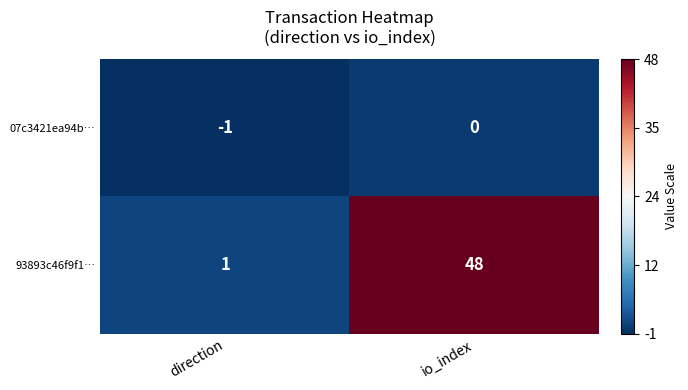

How many data points in 93893c46f9f1… are less than 48?

1